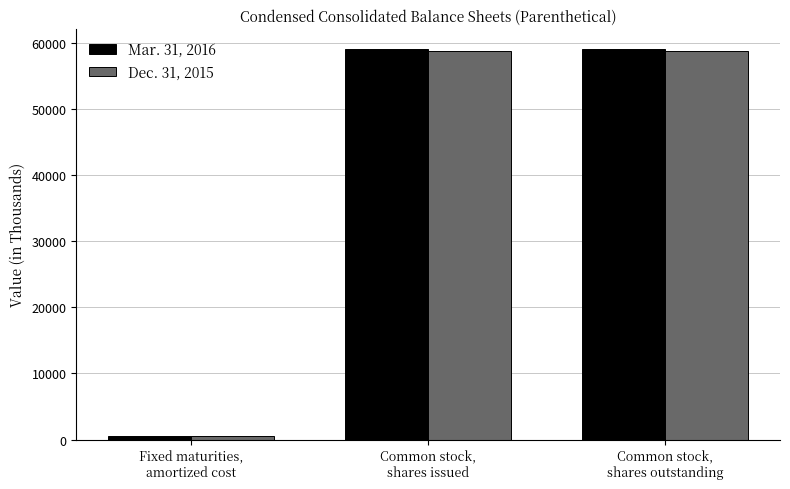

Reading right to left, transcribe all the data shown in this chart.

Mar. 31, 2016: 59080.5	59080.5	551.8
Dec. 31, 2015: 58807.8	58807.8	564.3